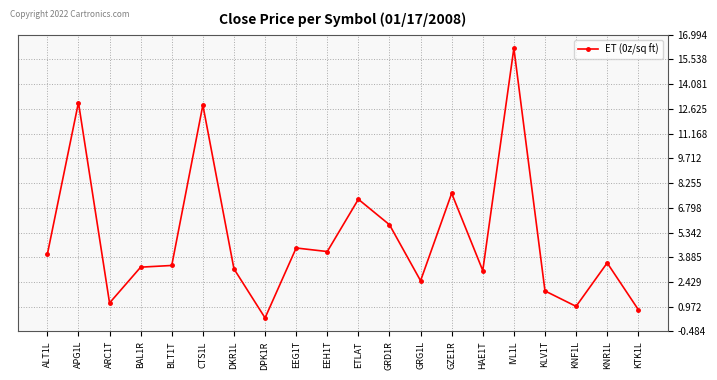

How many distinct data groups are displayed?

1